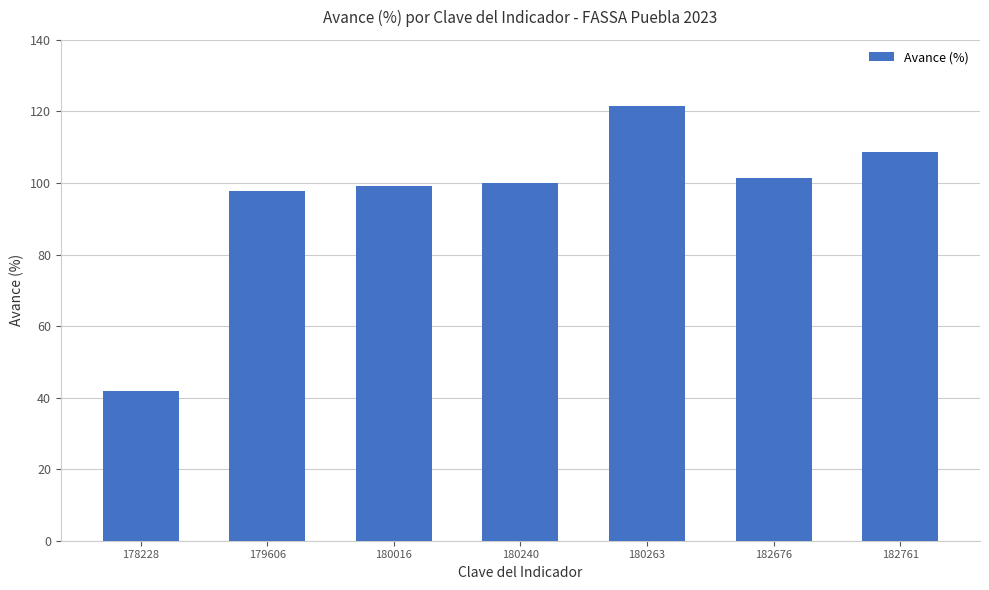

Which label corresponds to the largest value in the chart?

180263